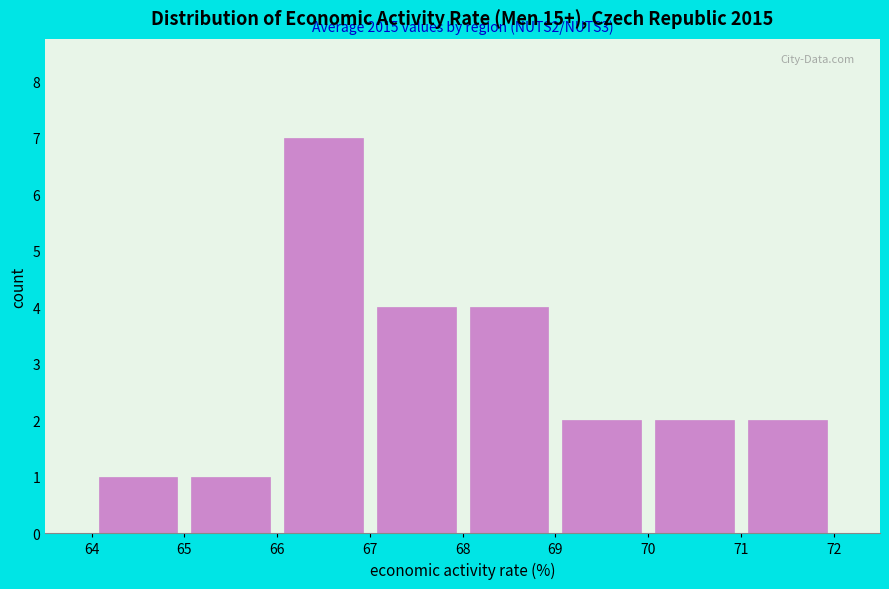

Over which range of the x-axis is the bar tallest?

66 to 67